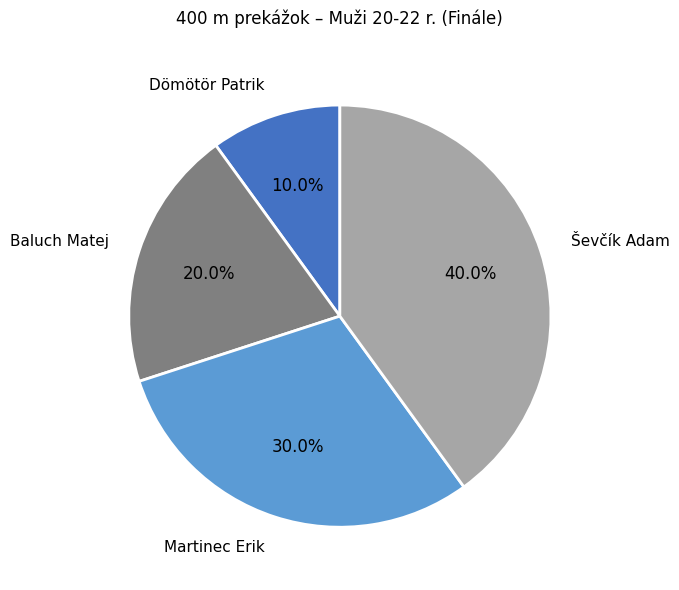

Does any single category account for the majority?

No